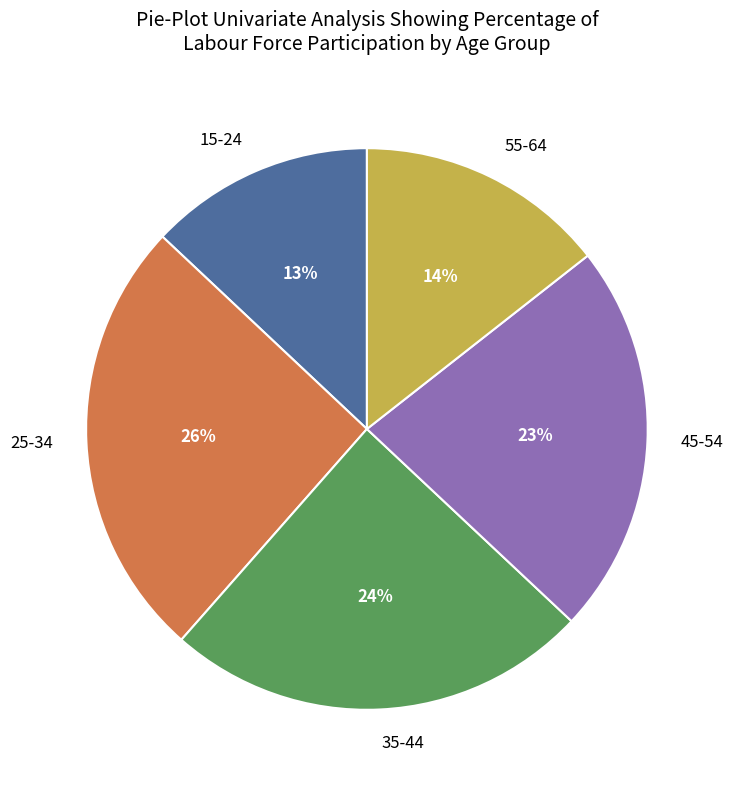

The 45-54 slice represents 23% of the pie. True or false?

True